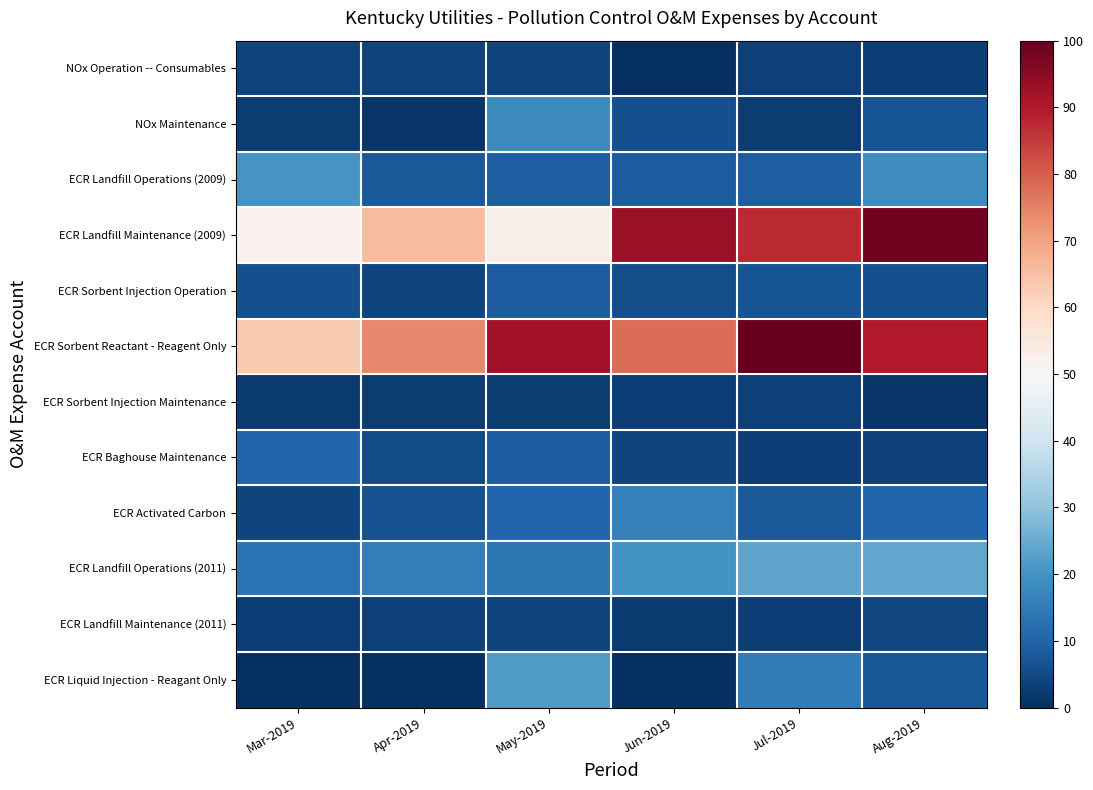

Which series has the largest range (max minus min)?

ECR Landfill Maintenance (2009)